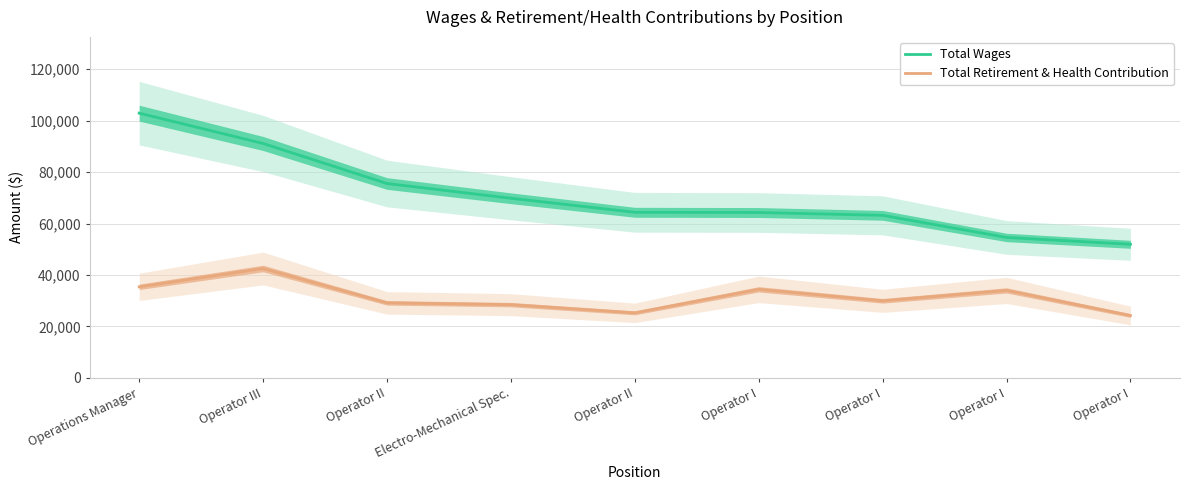

What is the sum of the Total Wages values at Operator III and Operator I?

154286